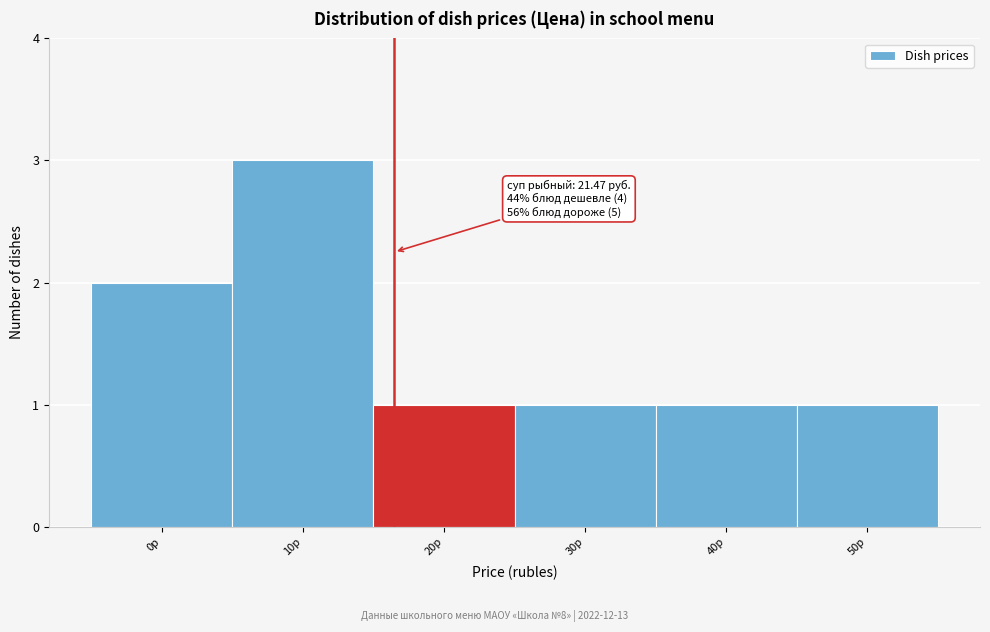

Reading left to right, what are all the values shown in this chart?

0р=2	10р=3	20р=1	30р=1	40р=1	50р=1